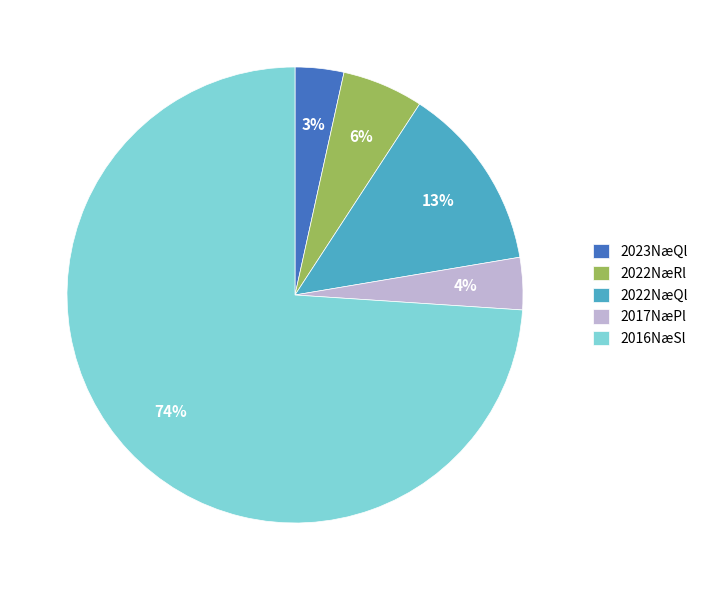

To the nearest percent, what portion does 2022NæRl represent?

6%